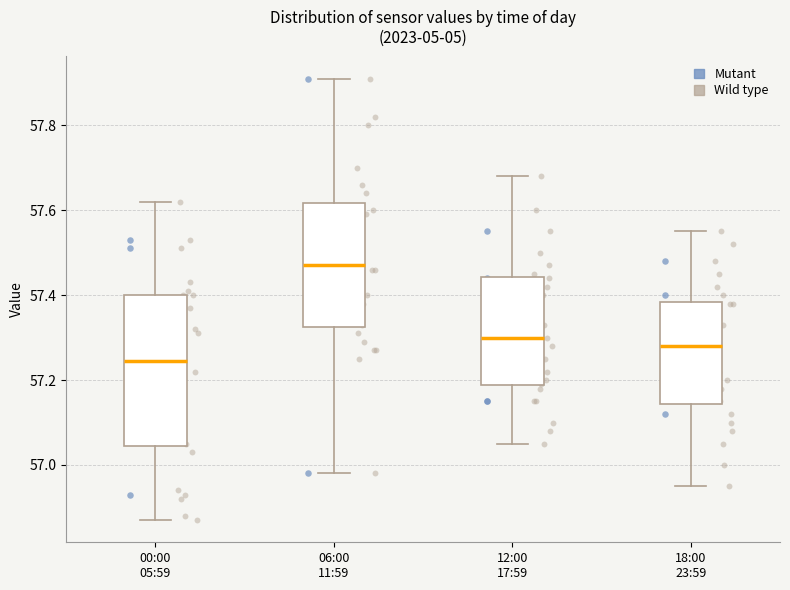

Reading left to right, read every box against the y-axis: the position of its median line, the range the box covers, and the ends of its whiskers. The values are not printed on the chart, so give them approximately, as read against the axis.

00:00 05:59: median 57.24, box 57.04 to 57.40, whiskers 56.88 to 57.62
06:00 11:59: median 57.48, box 57.32 to 57.62, whiskers 56.98 to 57.92
12:00 17:59: median 57.30, box 57.18 to 57.44, whiskers 57.06 to 57.68
18:00 23:59: median 57.28, box 57.14 to 57.38, whiskers 56.96 to 57.56